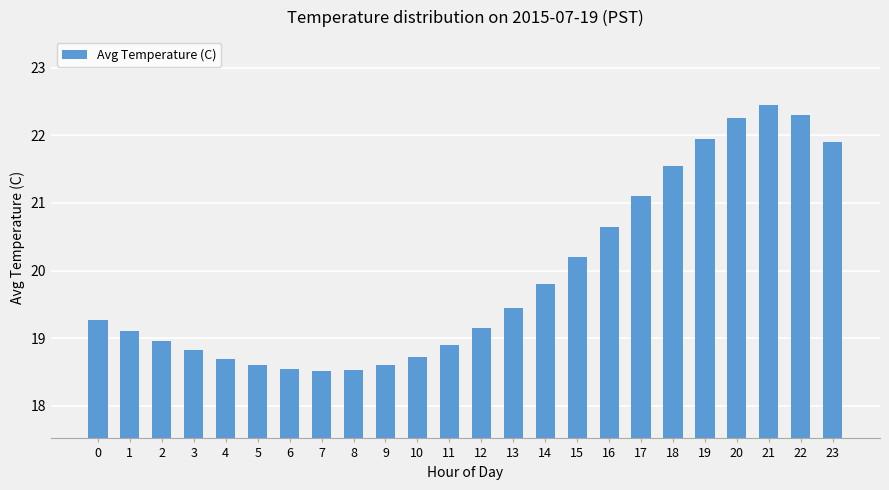

The value at 1 is 7.6. True or false?

False